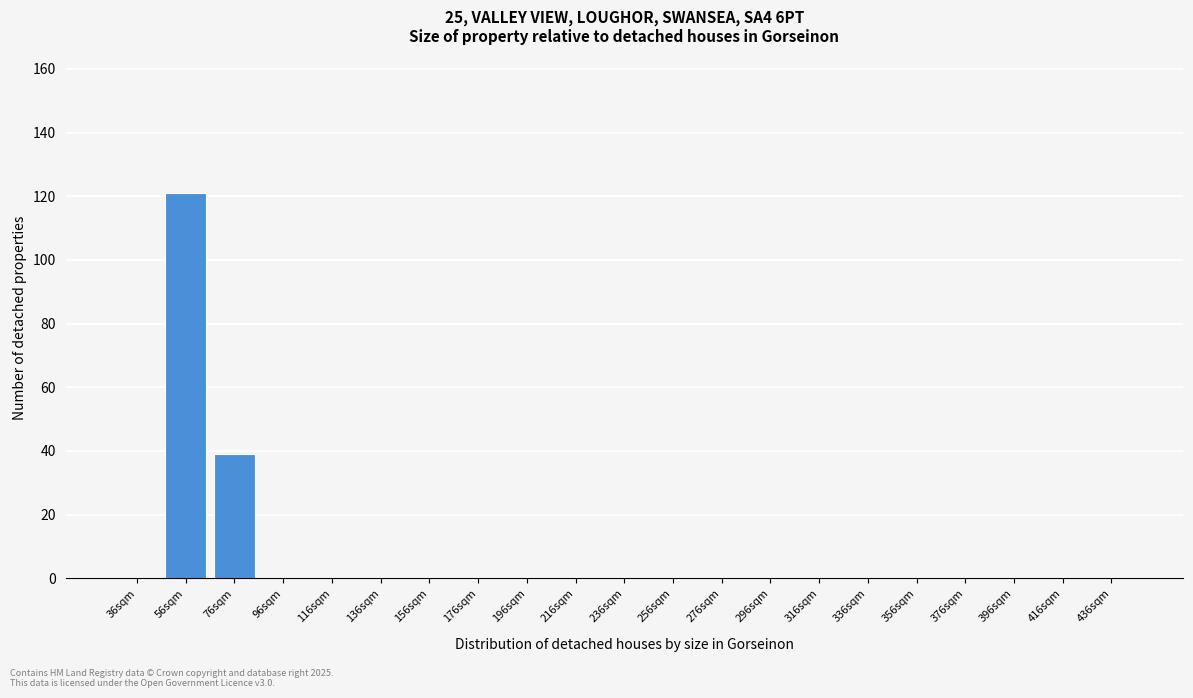

Reading right to left, what are all the values shown in this chart?

436sqm=0	416sqm=0	396sqm=0	376sqm=0	356sqm=0	336sqm=0	316sqm=0	296sqm=0	276sqm=0	256sqm=0	236sqm=0	216sqm=0	196sqm=0	176sqm=0	156sqm=0	136sqm=0	116sqm=0	96sqm=0	76sqm=39	56sqm=121	36sqm=0